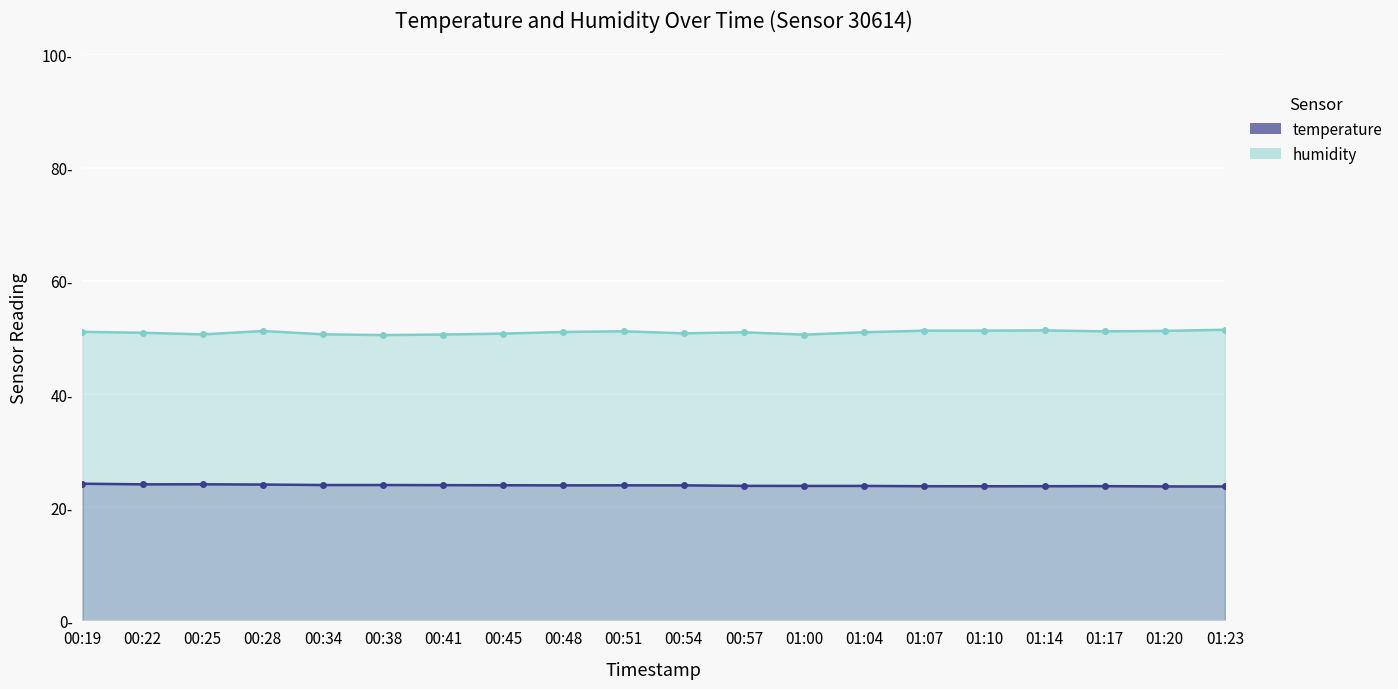

Does the chart display data point markers on the line(s)?

Yes